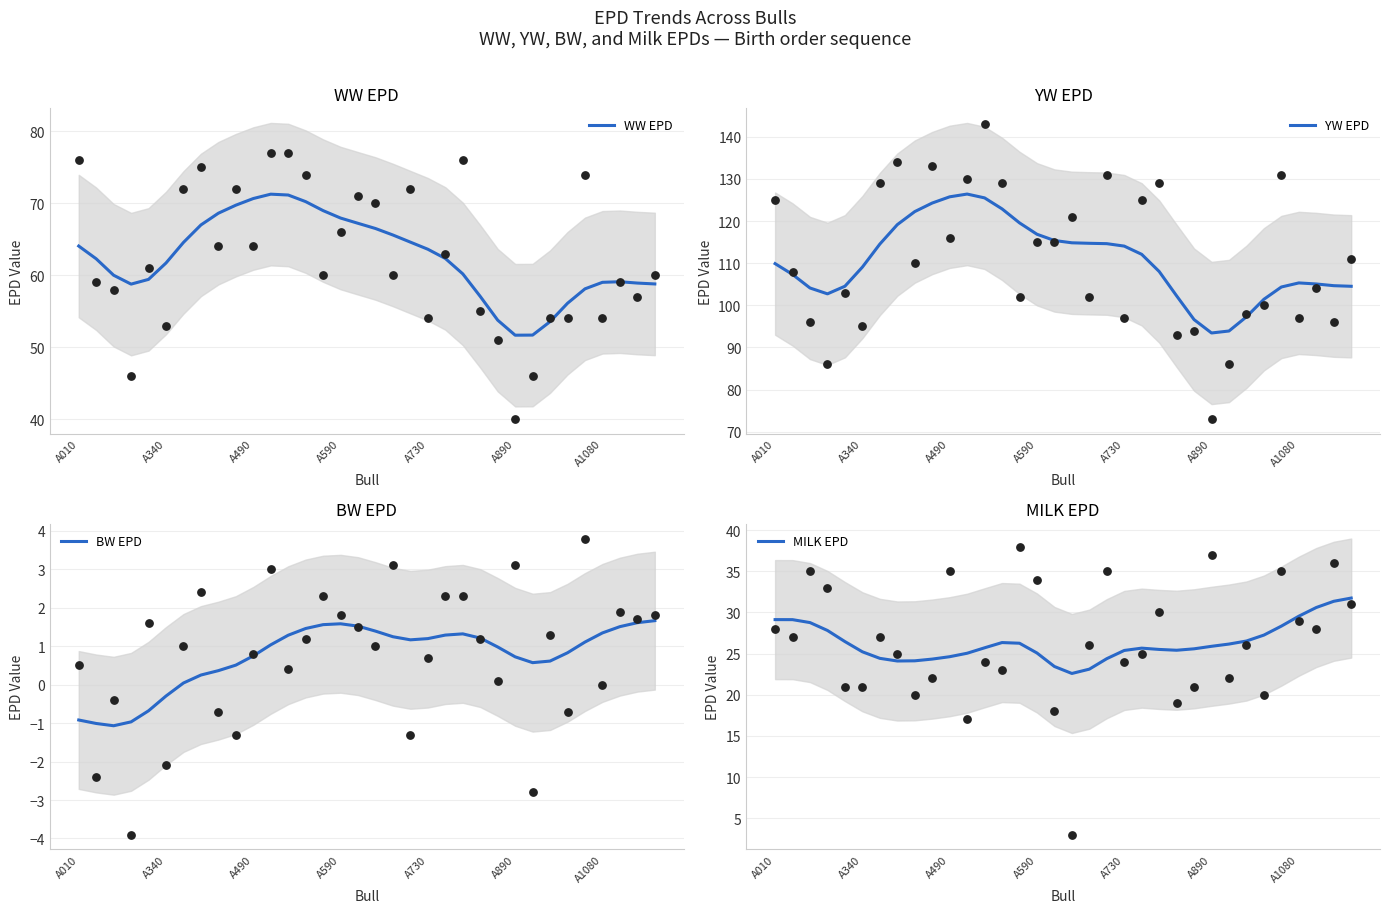

Is the value of MILK EPD at 24 greater than the value of BW EPD at 31?

Yes